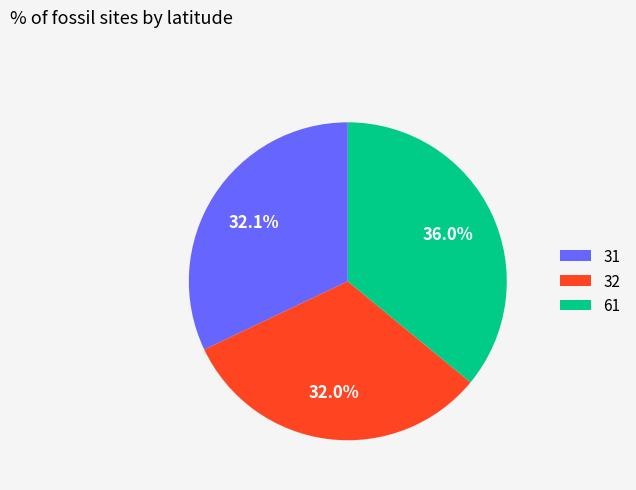

What is the largest slice in the pie chart?

61